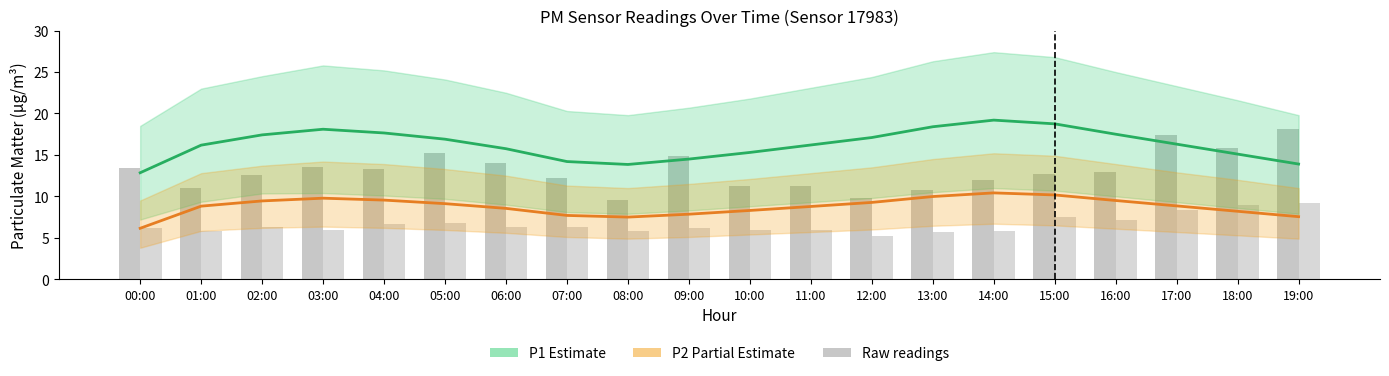

Between 19:00 and 11:00, which is larger?

11:00